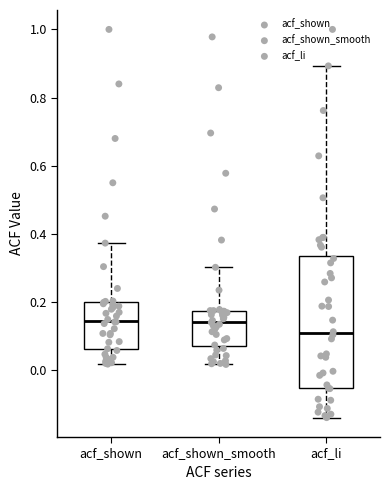

Reading left to right, read every box against the y-axis: the position of its median line, the range the box covers, and the ends of its whiskers. The values are not printed on the chart, so give them approximately, as read against the axis.

acf_shown: median 0.14, box 0.06 to 0.20, whiskers 0.02 to 0.38
acf_shown_smooth: median 0.14, box 0.08 to 0.18, whiskers 0.02 to 0.30
acf_li: median 0.10, box -0.06 to 0.34, whiskers -0.14 to 0.90